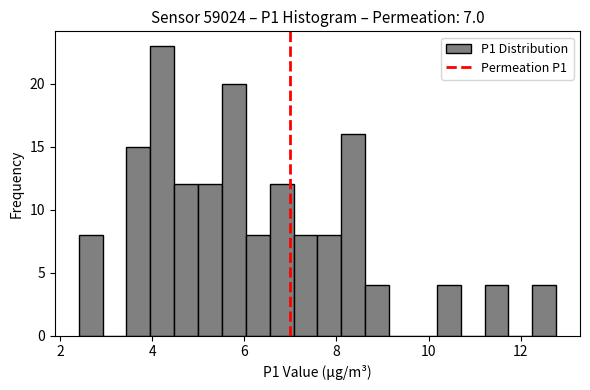

Read against the x-axis, roughly where is the centre of the tallest bar?

4.2